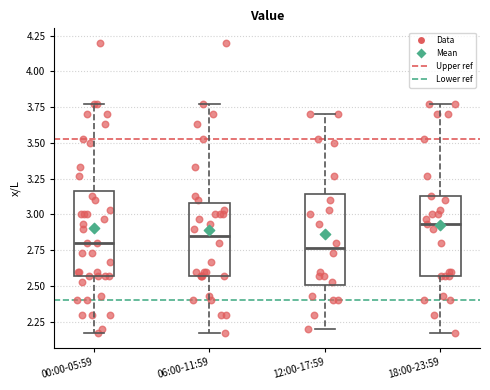

Reading left to right, transcribe this box plot: for each box, give where its median line is, the range the box spans, and where its two whiskers end, as read against the y-axis. The values are not printed on the chart, so give them approximately, as read against the axis.

00:00-05:59: median 2.80, box 2.55 to 3.15, whiskers 2.15 to 3.75
06:00-11:59: median 2.85, box 2.55 to 3.10, whiskers 2.15 to 3.75
12:00-17:59: median 2.75, box 2.50 to 3.15, whiskers 2.20 to 3.70
18:00-23:59: median 2.95, box 2.55 to 3.15, whiskers 2.15 to 3.75